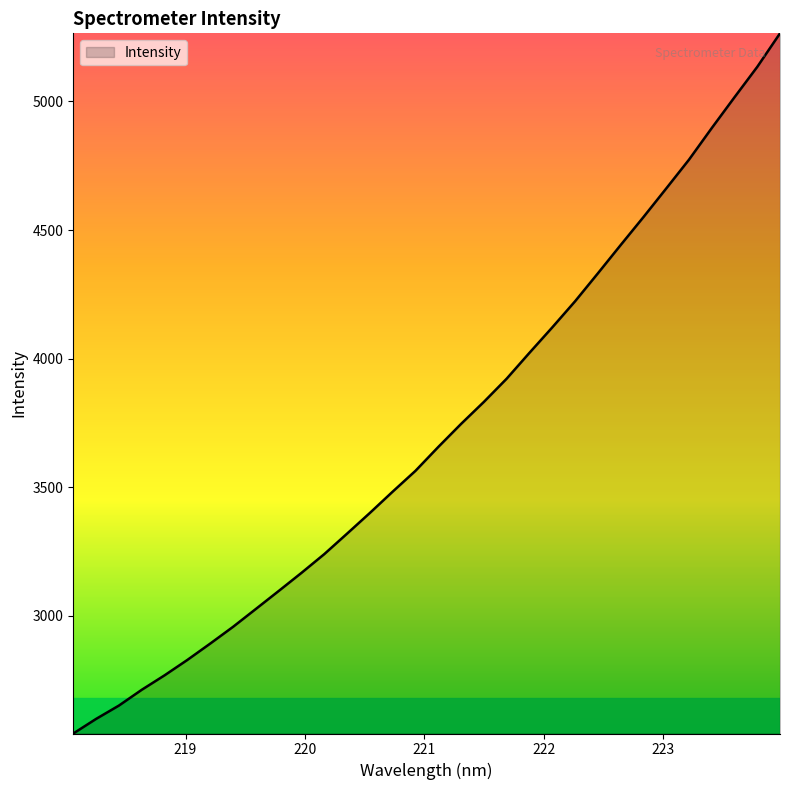

What is the difference between the maximum and minimum values?

2721.1